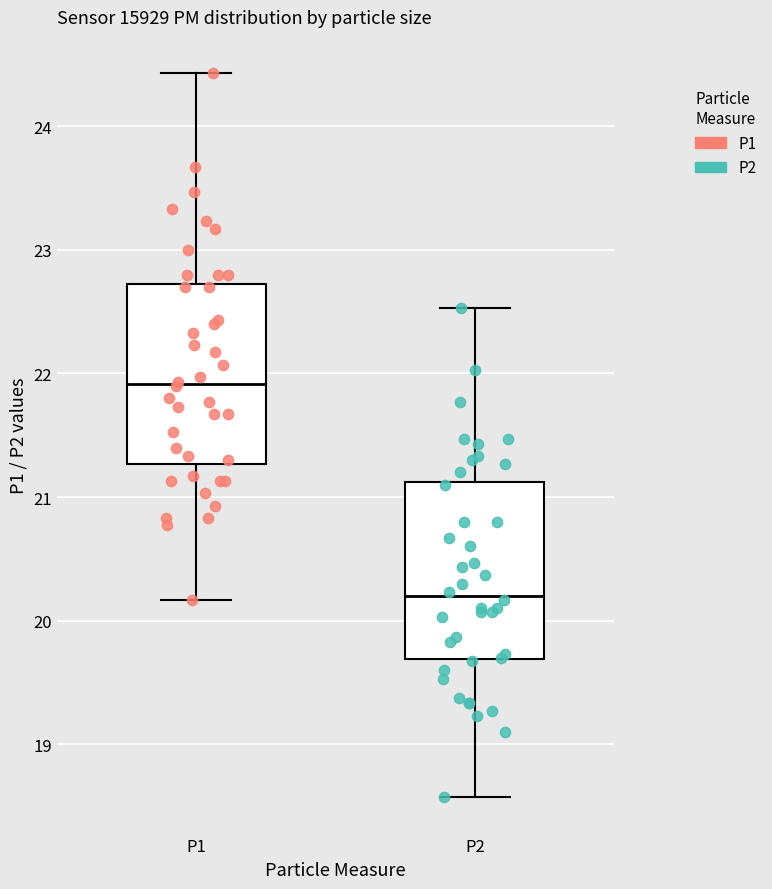

Reading left to right, transcribe this box plot: for each box, give where its median line is, the range the box spans, and where its two whiskers end, as read against the y-axis. The values are not printed on the chart, so give them approximately, as read against the axis.

P1: median 21.9, box 21.3 to 22.7, whiskers 20.2 to 24.4
P2: median 20.2, box 19.7 to 21.1, whiskers 18.6 to 22.5